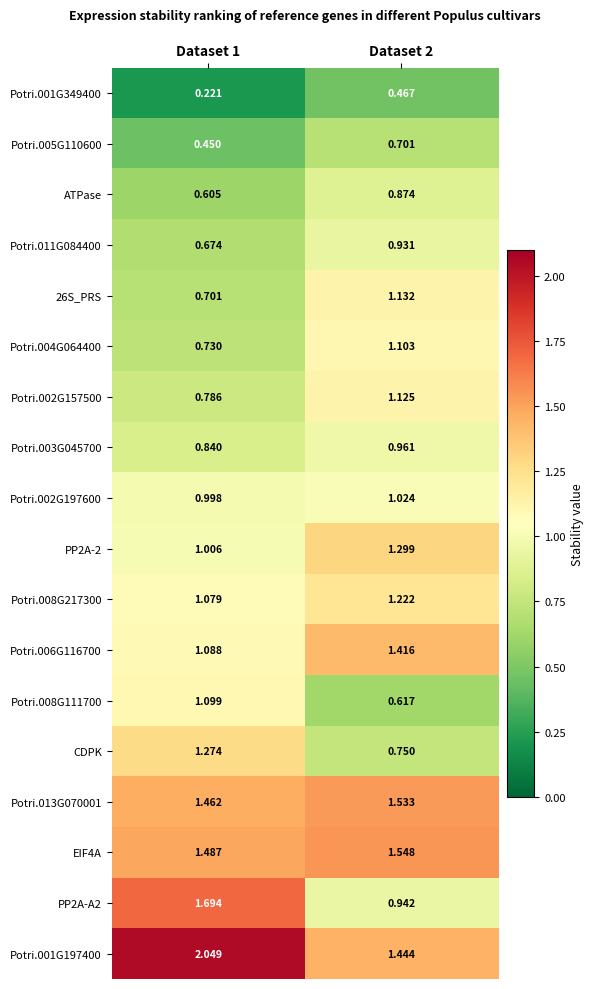

Is the value of Potri.004G064400 at Dataset 2 greater than the value of Potri.006G116700 at Dataset 1?

Yes